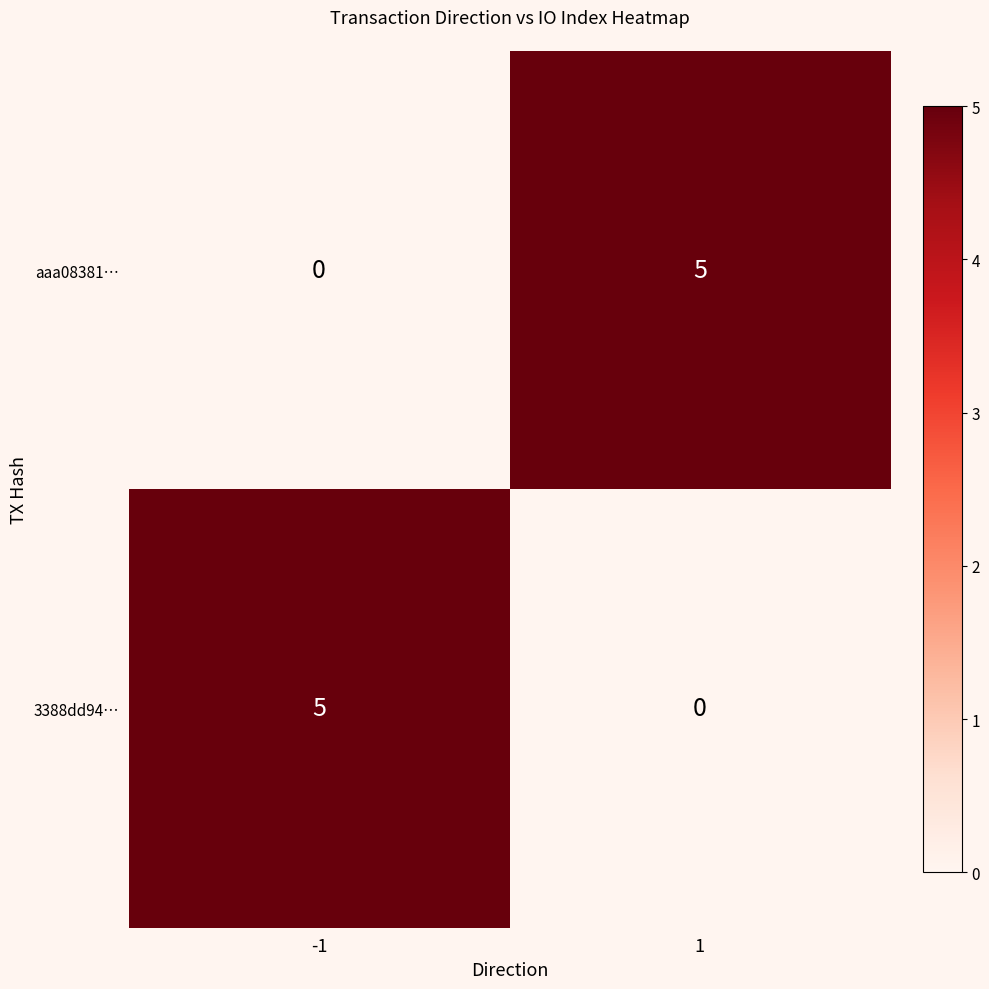

How many data points does each series have?

2